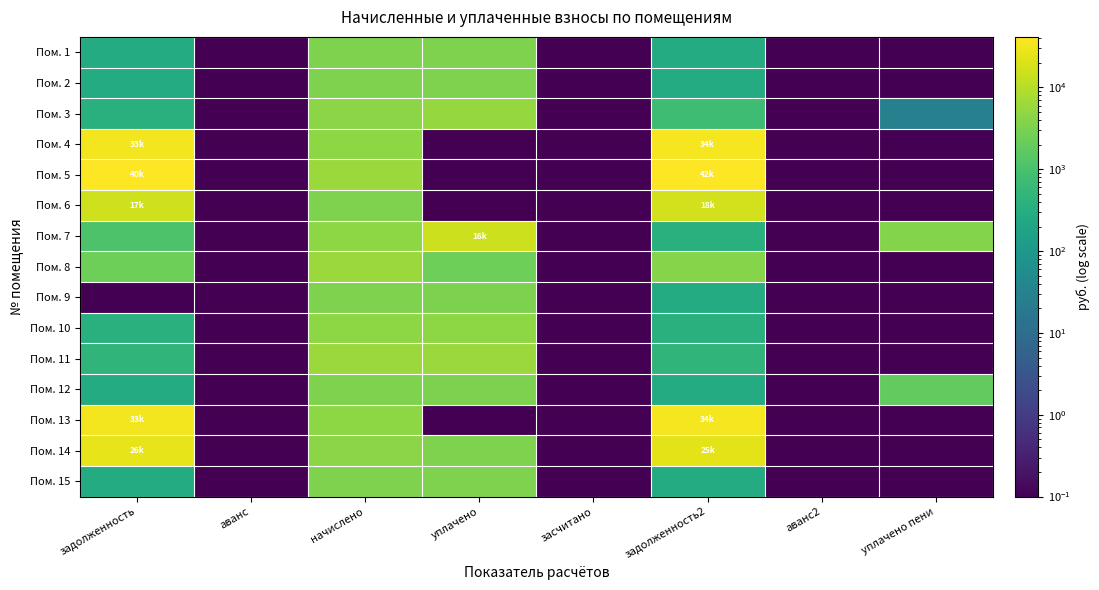

Which series has the largest total across all categories?

Пом. 5